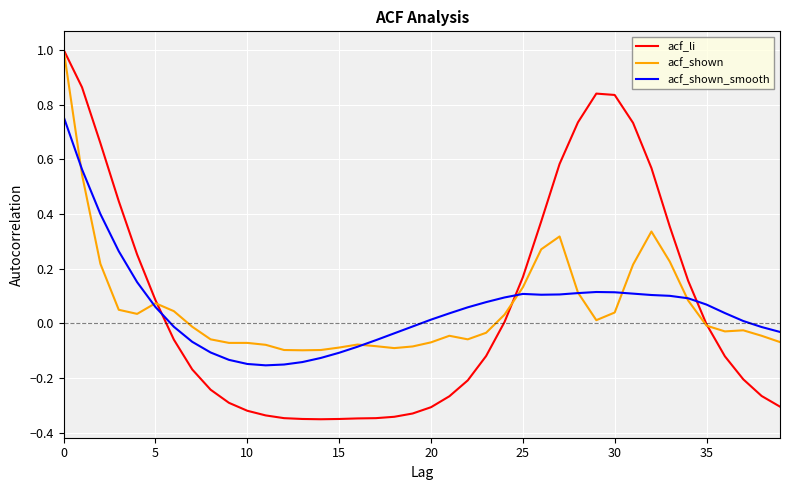

What is the greatest value displayed?

1.0